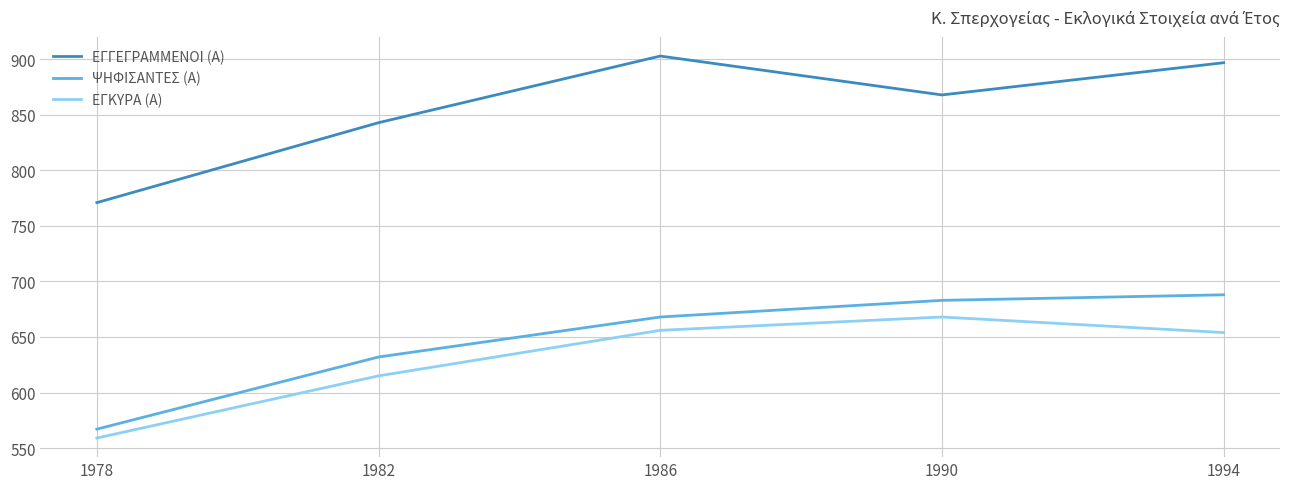

What is the difference between the maximum and second lowest values in the ΕΓΚΥΡΑ (Α) series?

53